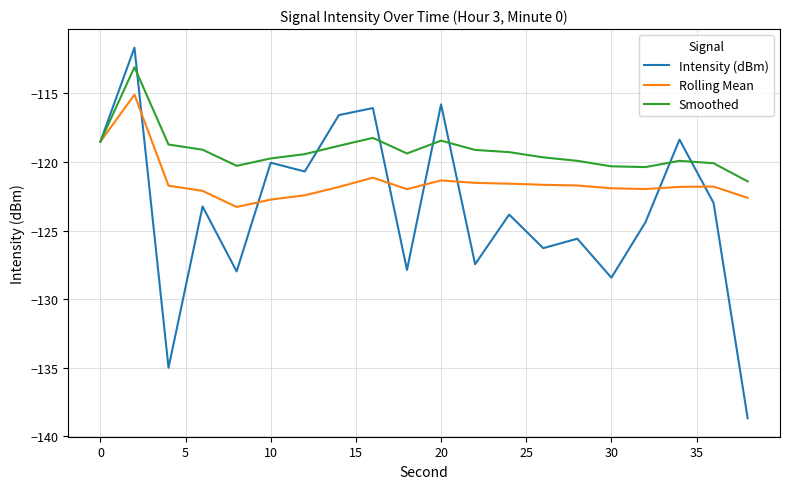

Which series has the largest range (max minus min)?

Intensity (dBm)